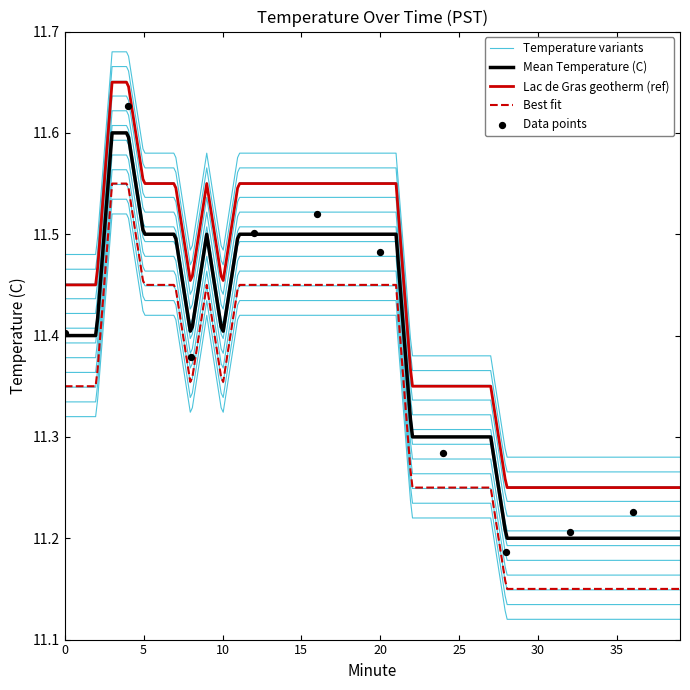

What is the ratio of the value at 34 to the value at 17?

1.0